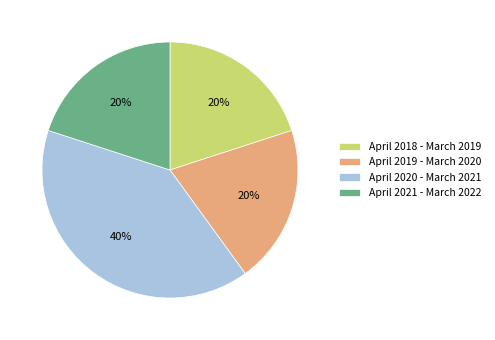

Between April 2019 - March 2020 and April 2020 - March 2021, which is larger?

April 2020 - March 2021